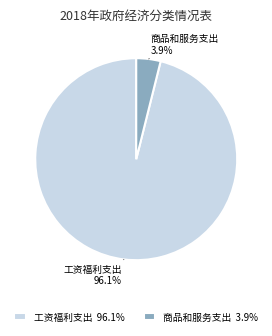

Combined, what portion of the pie is 工资福利支出 96.1% and 商品和服务支出 3.9%?

100.0%